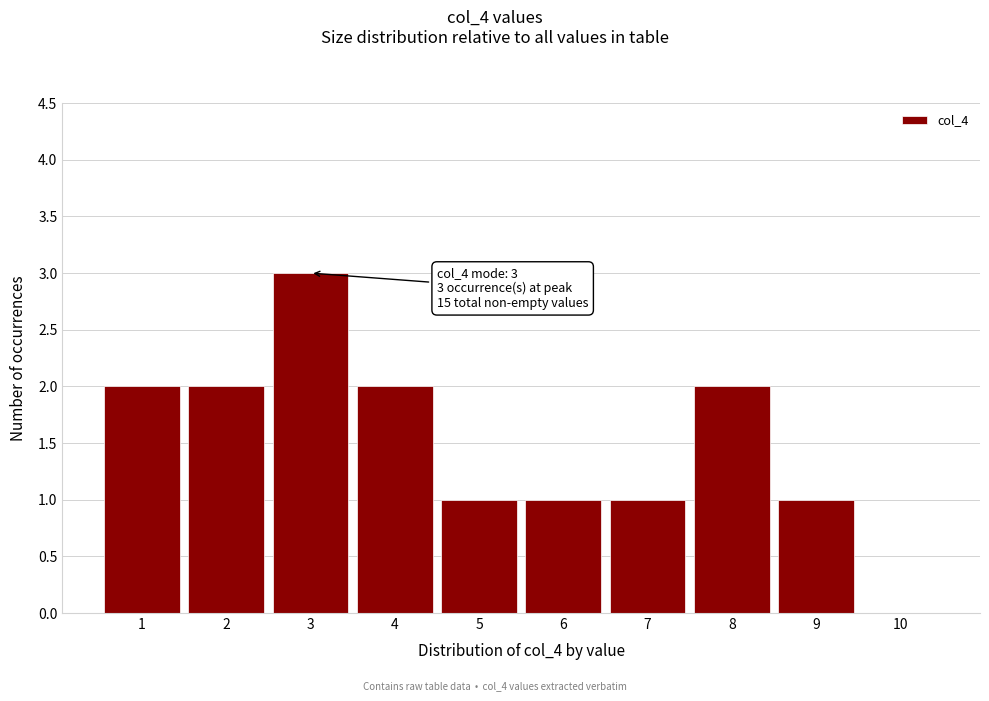

Which range on the x-axis has the tallest bar?

2.5 to 3.5